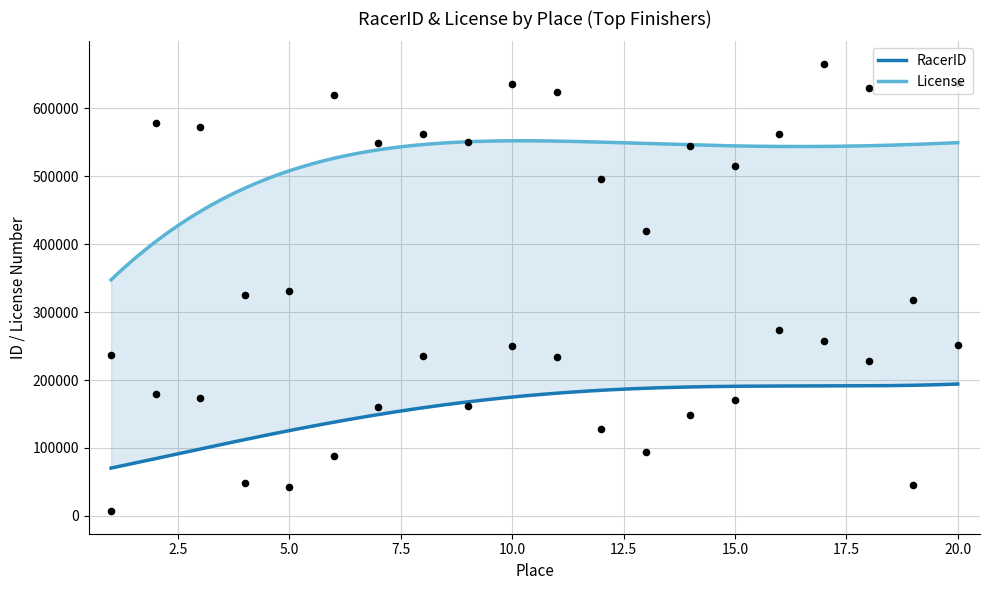

Which series contains the lowest Y value?

RacerID